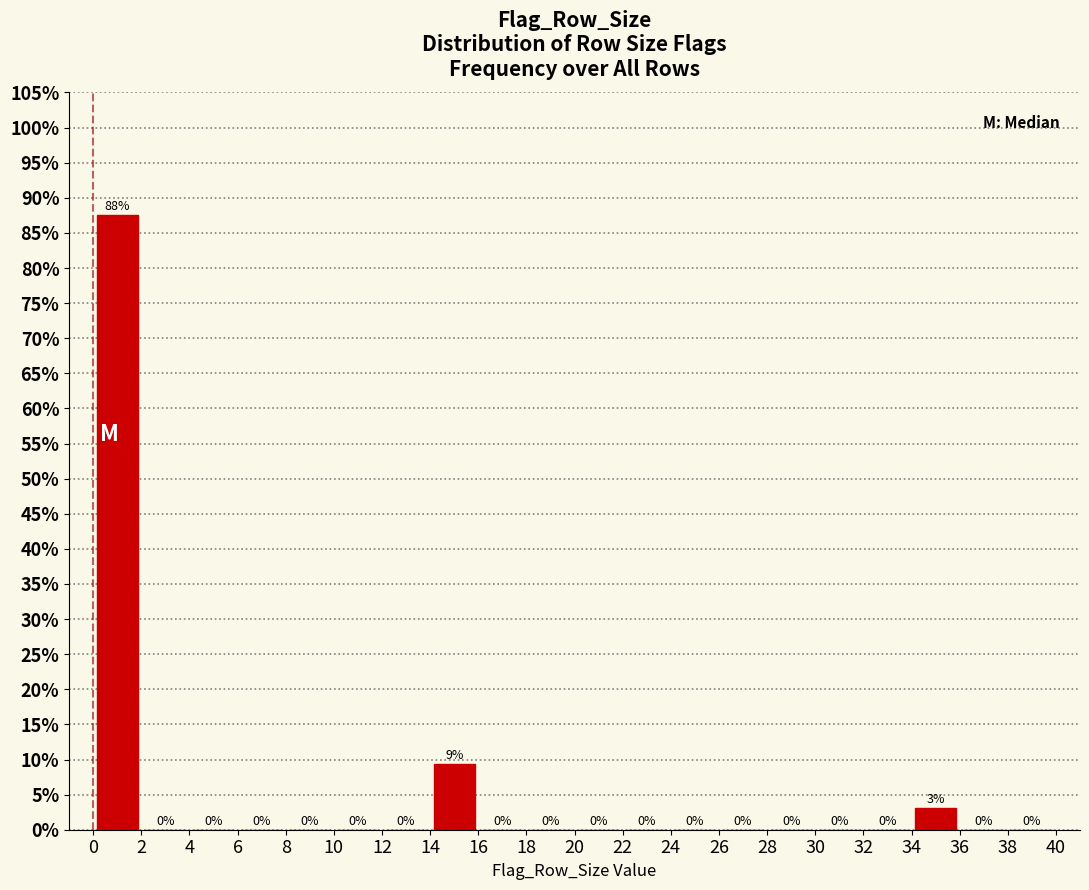

Over which range of the x-axis is the bar tallest?

0 to 2